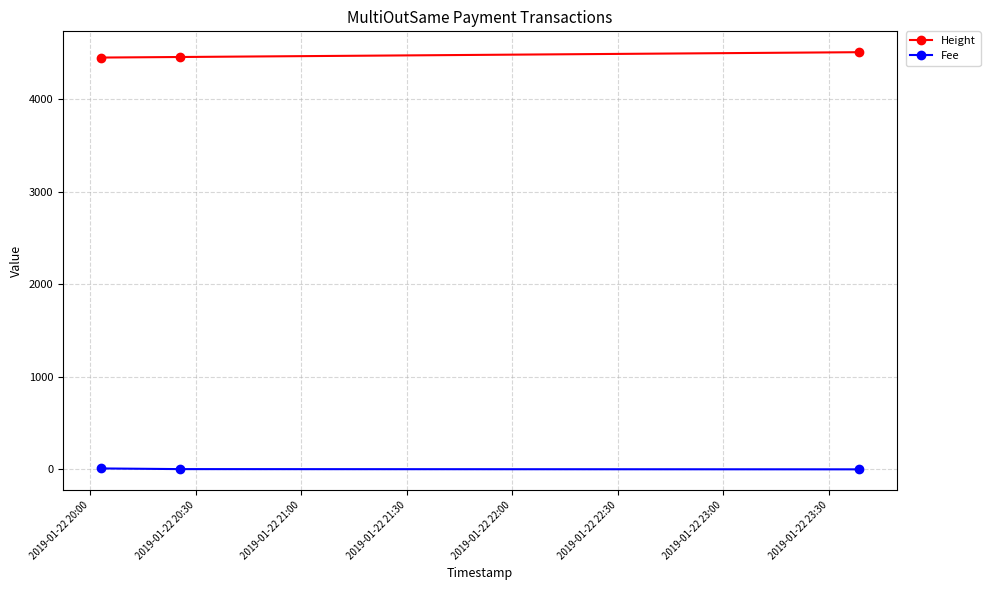

Rank the series by their maximum value, from lowest to highest.

Fee, Height